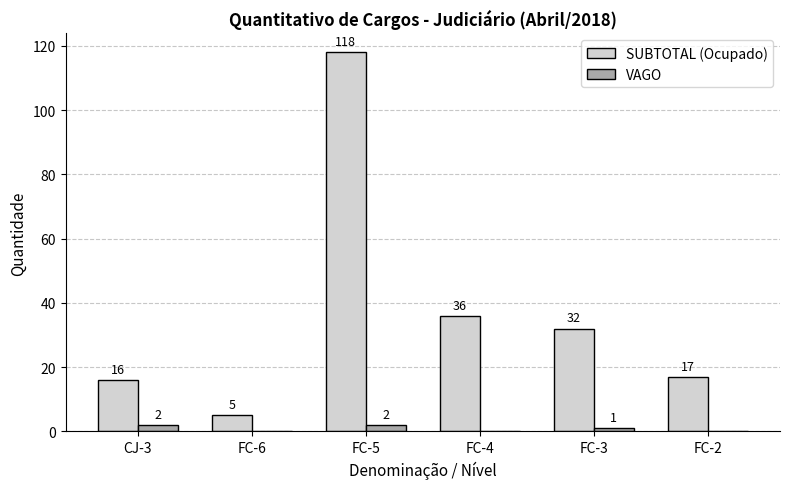

What is the total value across all series at FC-3?

33